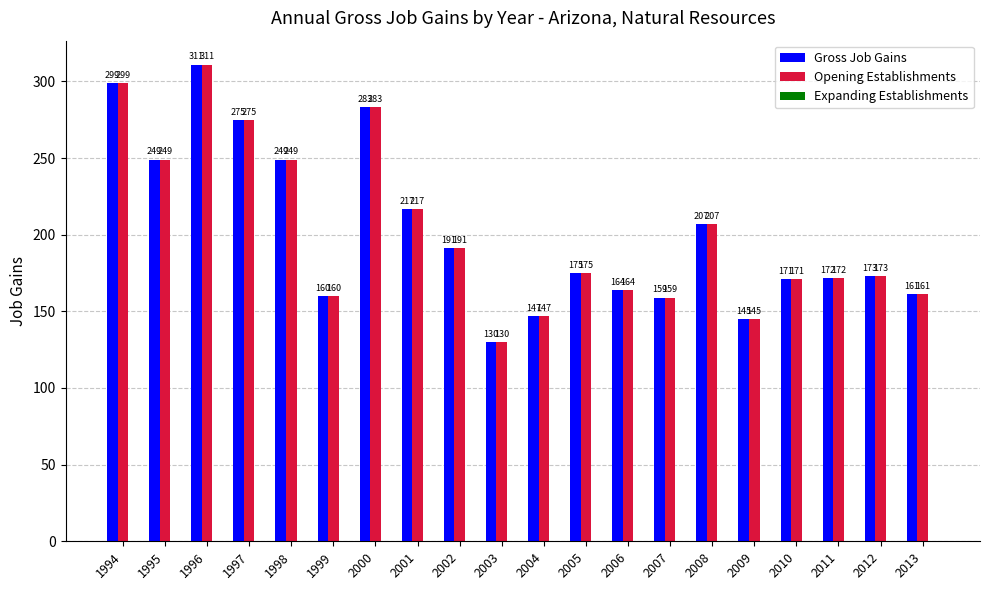

What is the sum of all Opening Establishments values?

4038